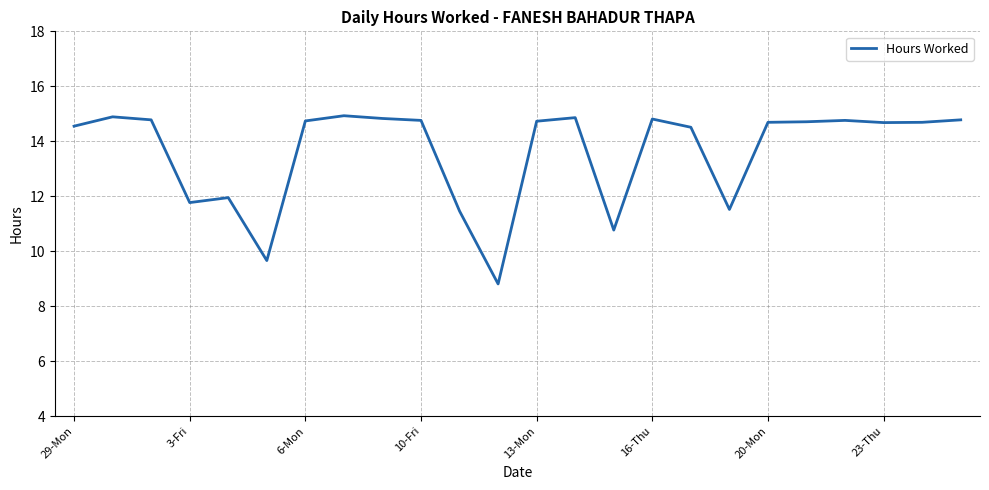

What is the smallest value displayed?

8.8